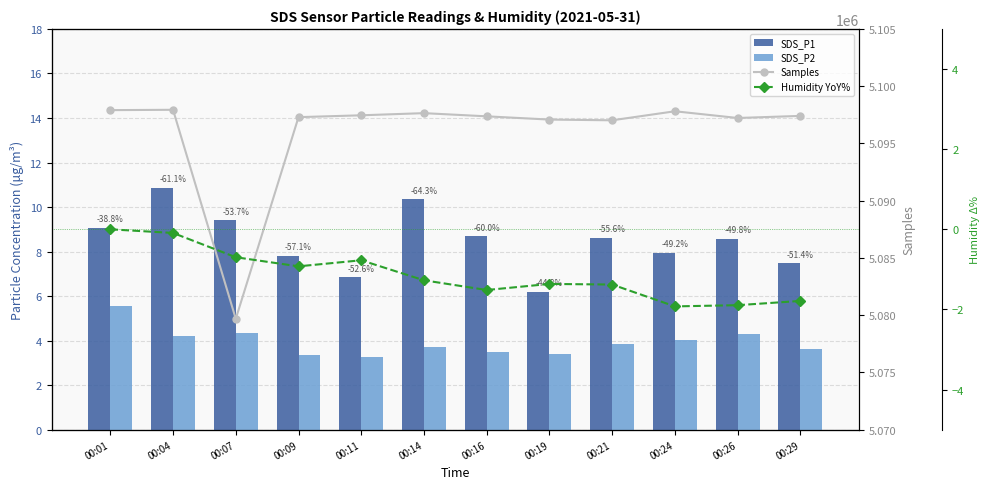

List the series in order of their peak value, highest first.

Samples, SDS_P1, SDS_P2, Humidity YoY%